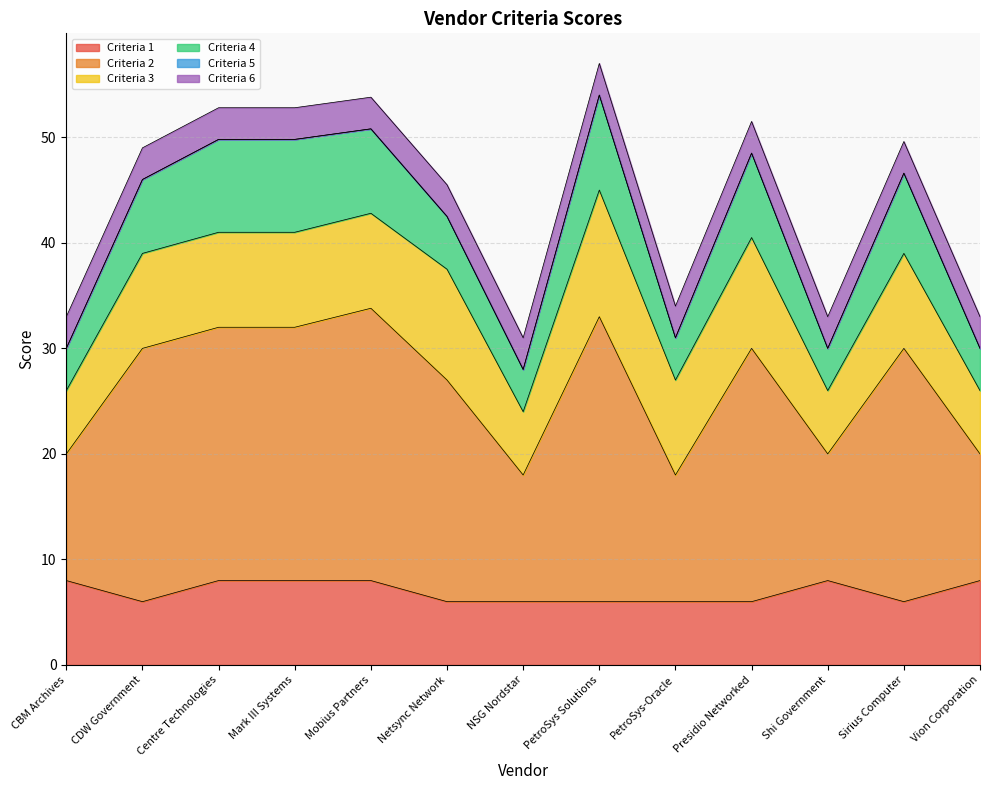

Which has a higher value, NSG Nordstar or CBM Archives?

CBM Archives